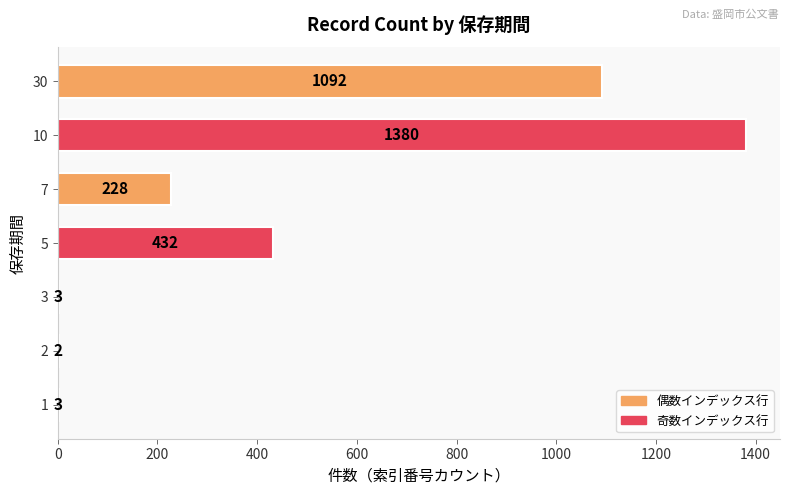

Which label corresponds to the largest value in the chart?

10